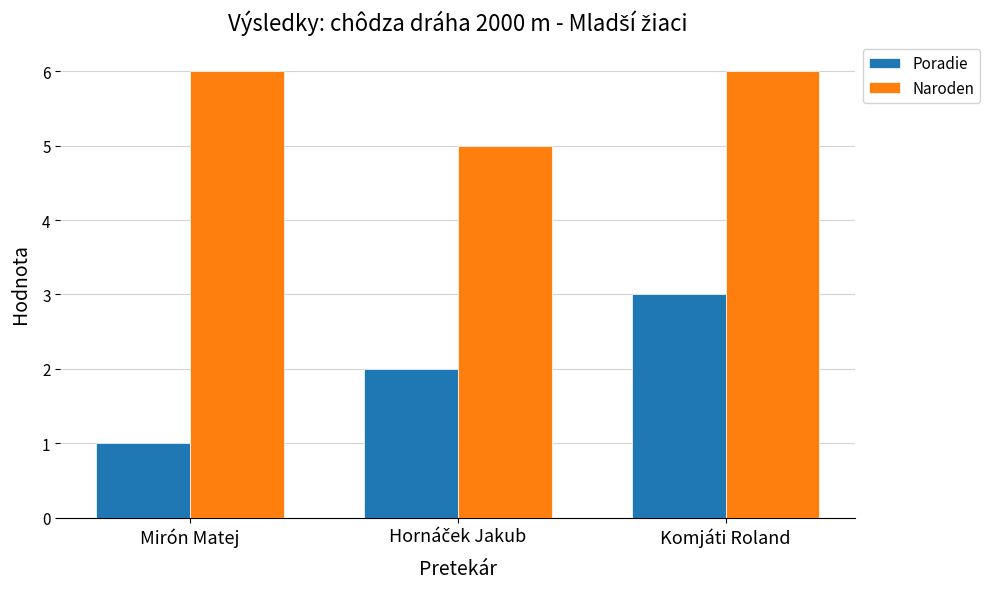

What is the maximum value shown in the chart?

6